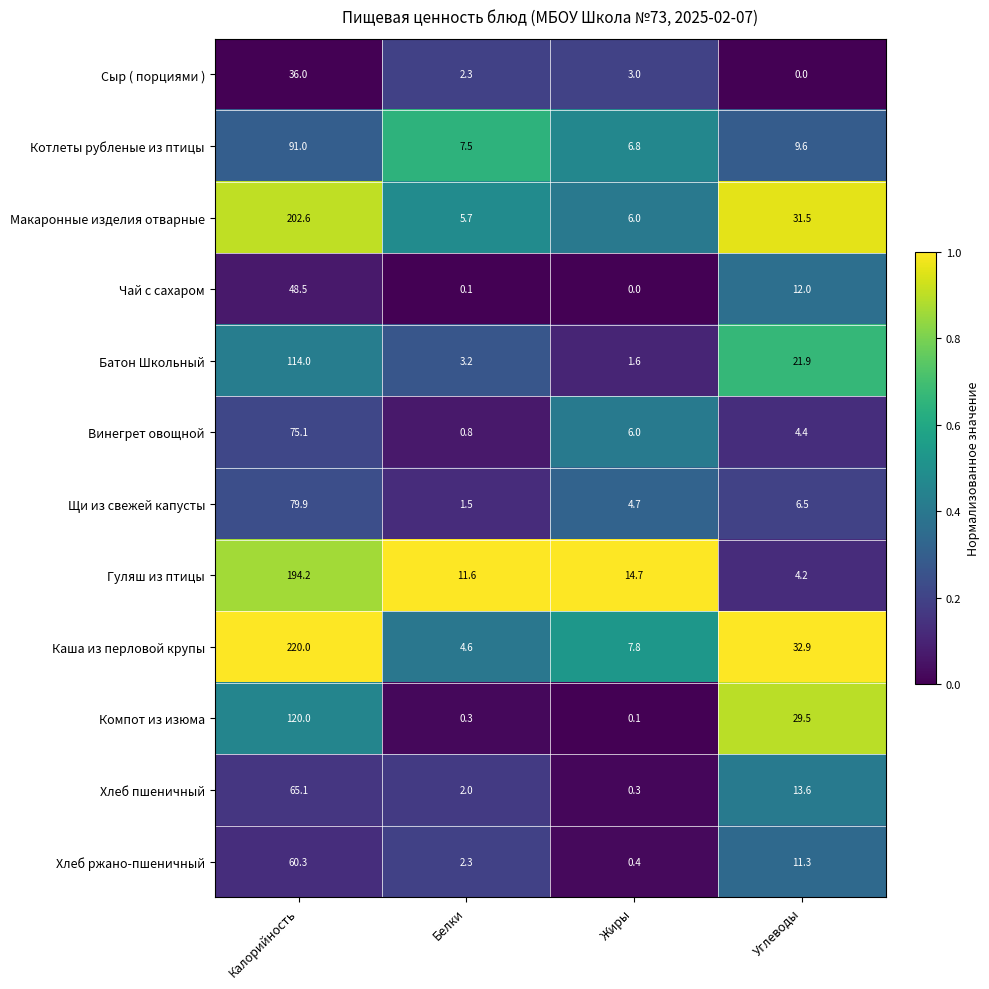

What is the maximum value shown in the chart?

220.0